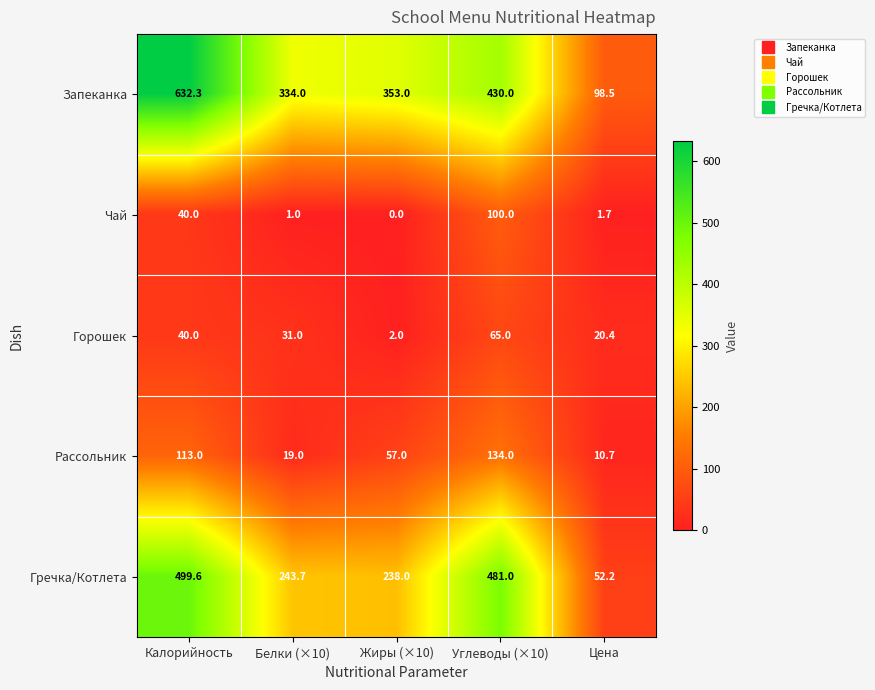

The Горошек series shows 18.9 at Углеводы (×10). True or false?

False